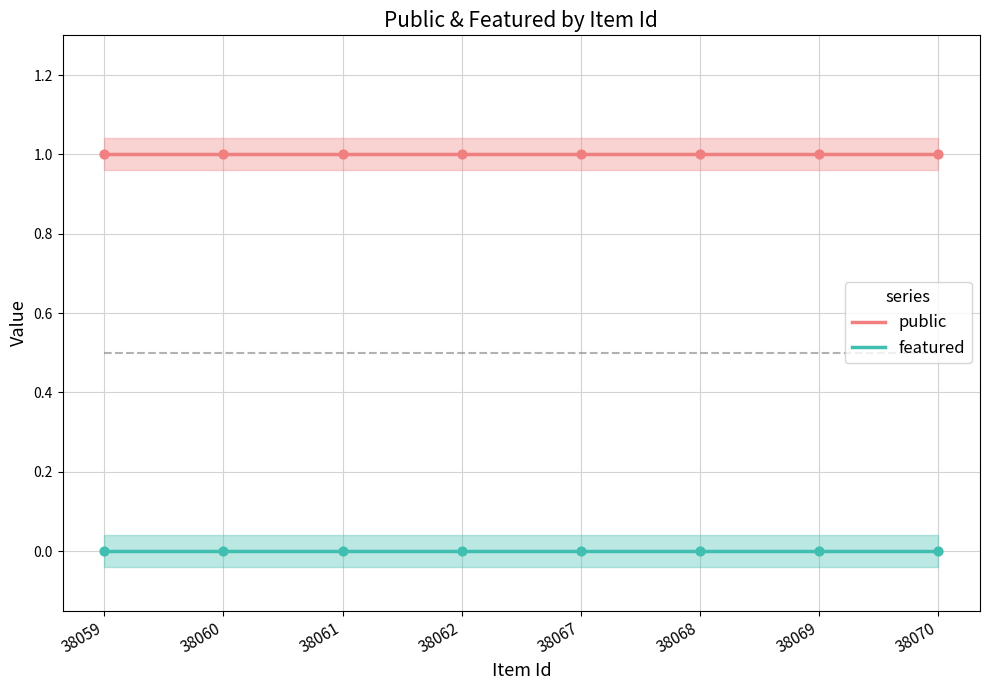

Is the value of public at 38059 greater than the value of featured at 38059?

Yes